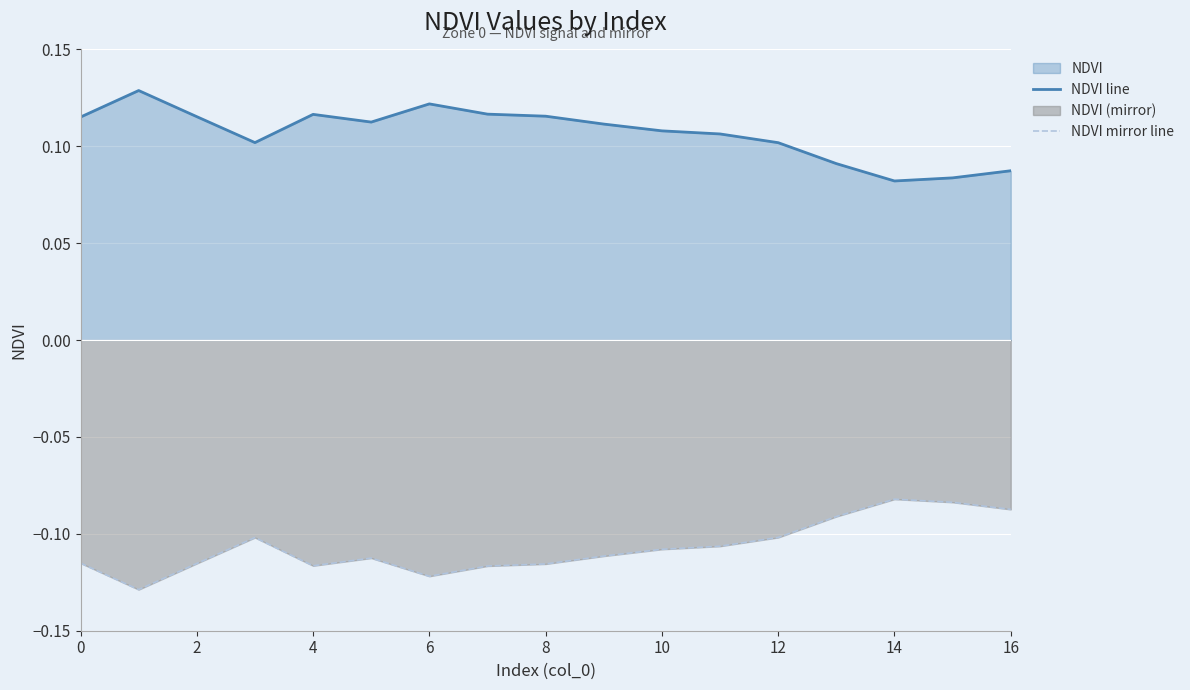

What is the difference between the highest and lowest values at 13?

0.2